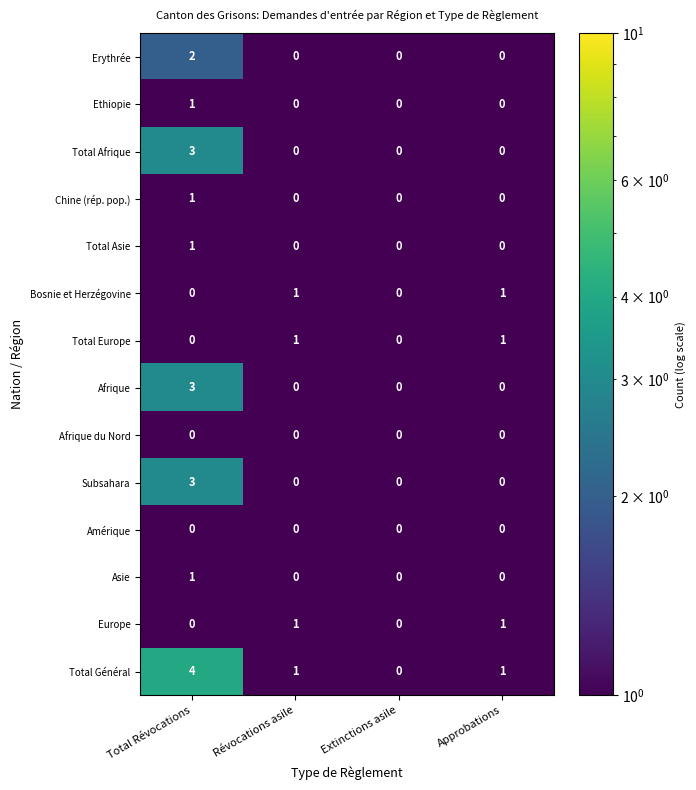

Count the Asie values in the range 0 to 1.

4